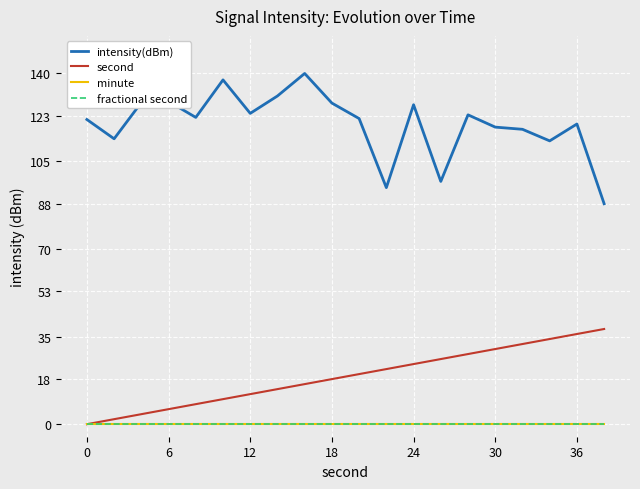

What is the greatest value displayed?

140.0